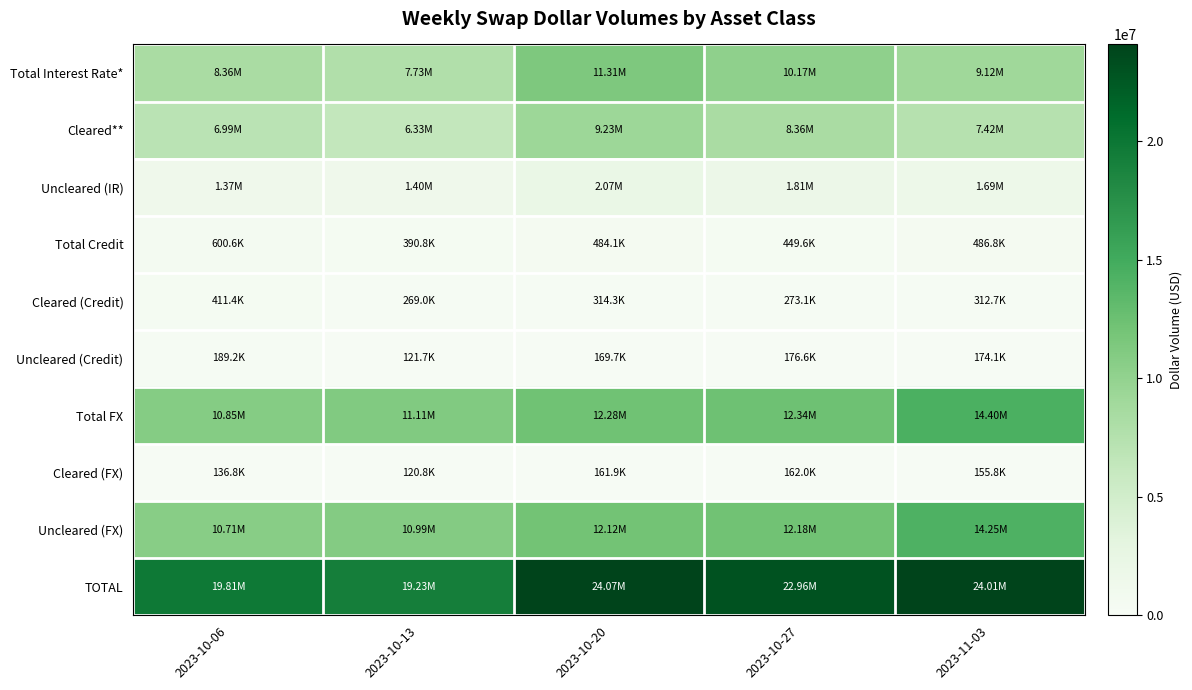

Reading left to right, transcribe all the data shown in this chart.

Total Interest Rate*: 2023-10-06=8362698	2023-10-13=7734453	2023-10-20=11306324	2023-10-27=10167416	2023-11-03=9115616
Cleared**: 2023-10-06=6989325	2023-10-13=6334175	2023-10-20=9232557	2023-10-27=8360971	2023-11-03=7423557
Uncleared (IR): 2023-10-06=1373373	2023-10-13=1400278	2023-10-20=2073768	2023-10-27=1806446	2023-11-03=1692058
Total Credit: 2023-10-06=600622	2023-10-13=390789	2023-10-20=484057	2023-10-27=449629	2023-11-03=486818
Cleared (Credit): 2023-10-06=411403	2023-10-13=269040	2023-10-20=314338	2023-10-27=273078	2023-11-03=312730
Uncleared (Credit): 2023-10-06=189219	2023-10-13=121749	2023-10-20=169719	2023-10-27=176551	2023-11-03=174088
Total FX: 2023-10-06=10845297	2023-10-13=11109185	2023-10-20=12279277	2023-10-27=12342194	2023-11-03=14403127
Cleared (FX): 2023-10-06=136840	2023-10-13=120794	2023-10-20=161905	2023-10-27=161959	2023-11-03=155811
Uncleared (FX): 2023-10-06=10708456	2023-10-13=10988391	2023-10-20=12117372	2023-10-27=12180235	2023-11-03=14247316
TOTAL: 2023-10-06=19808616	2023-10-13=19234428	2023-10-20=24069658	2023-10-27=22959240	2023-11-03=24005560